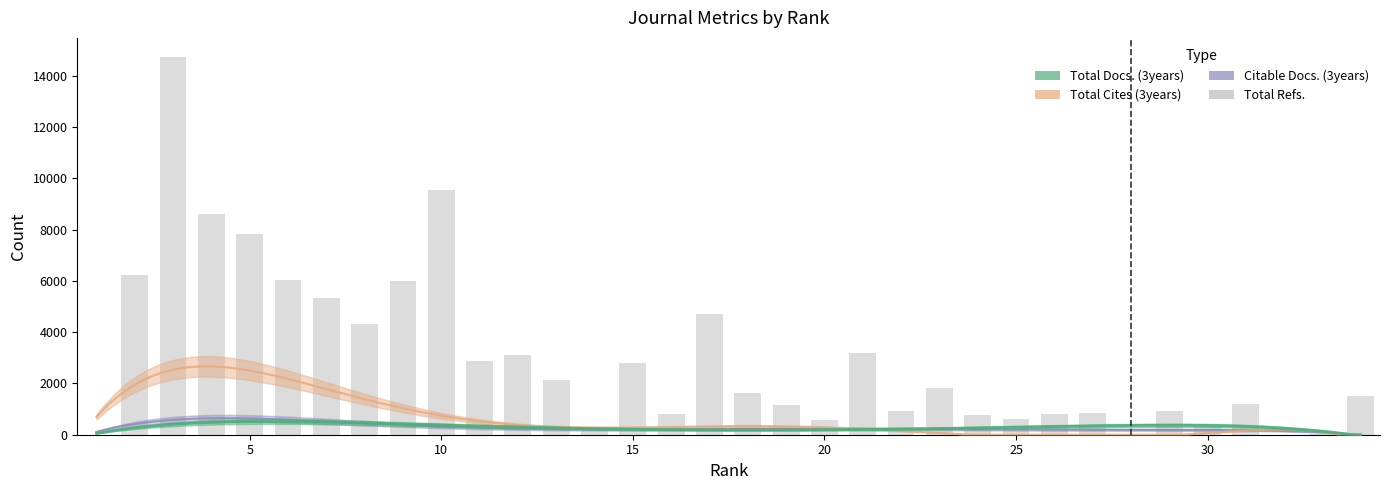

How many values are below 1612?

17